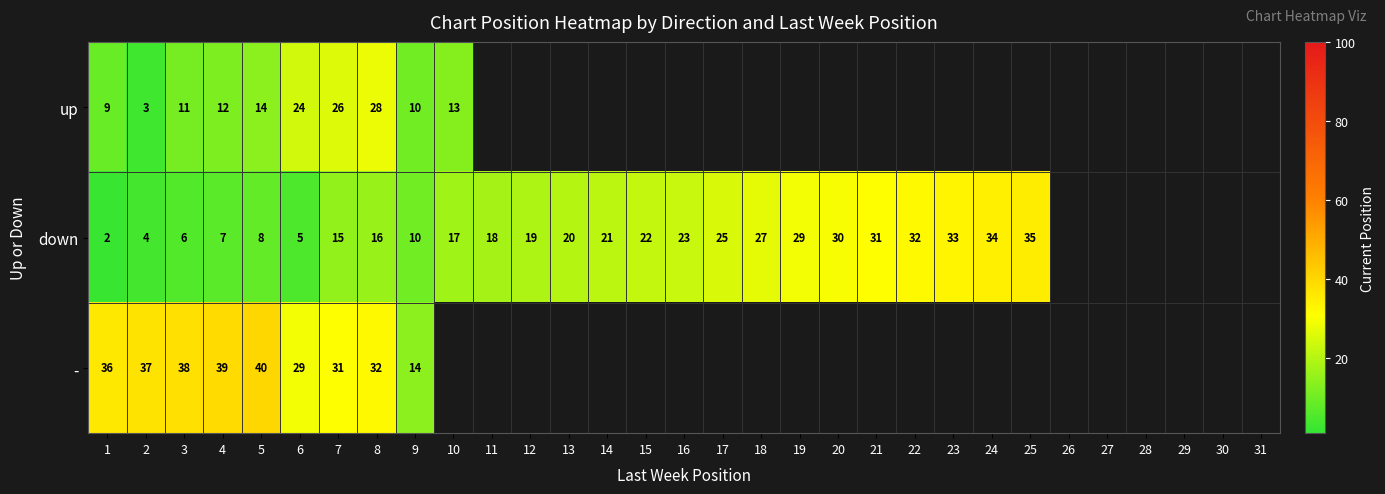

The up series shows 11 at 3. True or false?

True